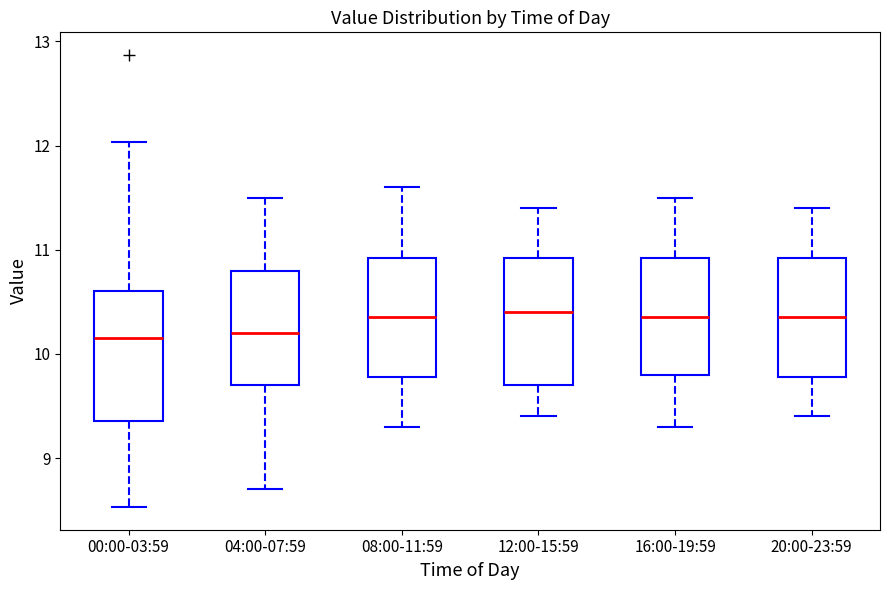

Reading left to right, transcribe this box plot: for each box, give where its median line is, the range the box spans, and where its two whiskers end, as read against the y-axis. The values are not printed on the chart, so give them approximately, as read against the axis.

00:00-03:59: median 10.2, box 9.4 to 10.6, whiskers 8.5 to 12.0
04:00-07:59: median 10.2, box 9.7 to 10.8, whiskers 8.7 to 11.5
08:00-11:59: median 10.4, box 9.8 to 10.9, whiskers 9.3 to 11.6
12:00-15:59: median 10.4, box 9.7 to 10.9, whiskers 9.4 to 11.4
16:00-19:59: median 10.4, box 9.8 to 10.9, whiskers 9.3 to 11.5
20:00-23:59: median 10.4, box 9.8 to 10.9, whiskers 9.4 to 11.4